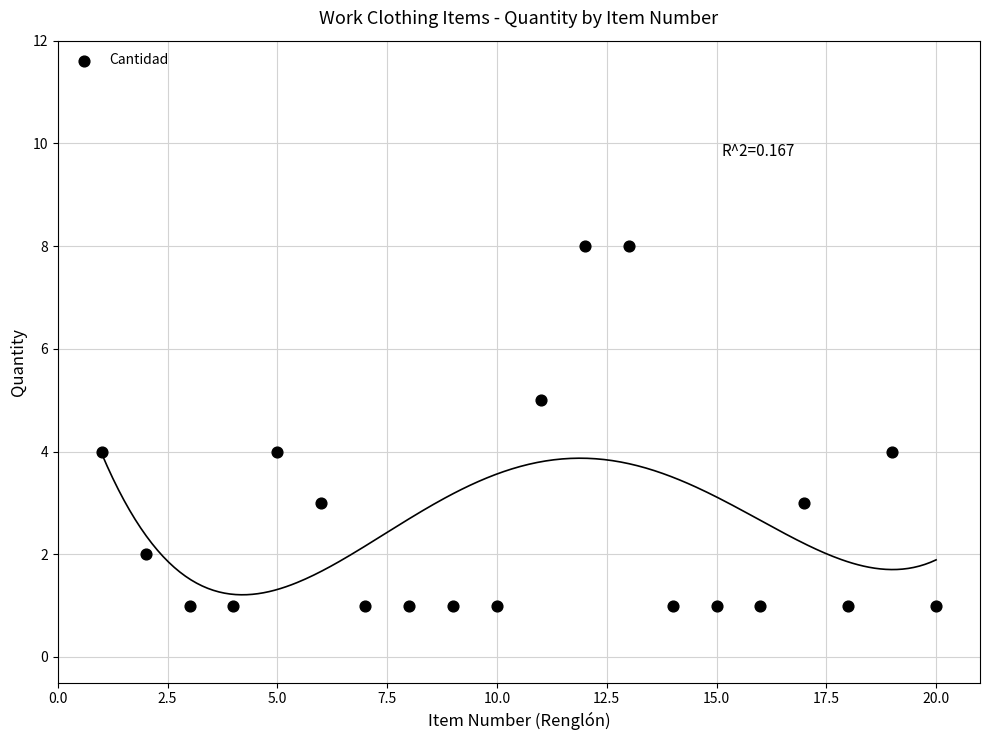

What is the range of Y values (max minus min)?

7